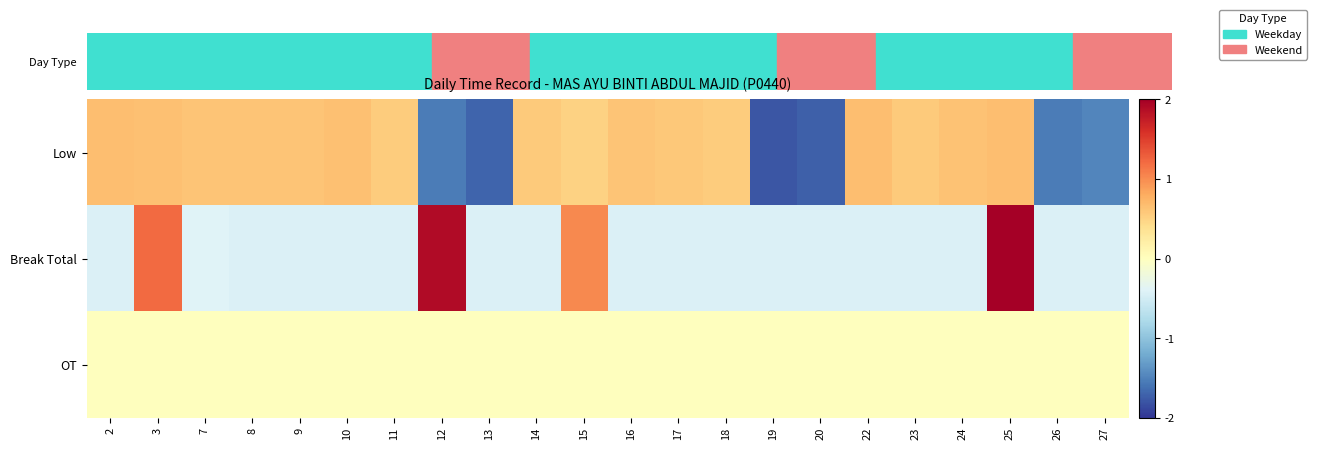

Reading left to right, transcribe all the data shown in this chart.

Low: 2=0.7	3=0.6	7=0.6	8=0.6	9=0.6	10=0.6	11=0.6	12=-1.5	13=-1.7	14=0.6	15=0.5	16=0.6	17=0.6	18=0.6	19=-1.8	20=-1.7	22=0.7	23=0.6	24=0.6	25=0.7	26=-1.5	27=-1.5
Break Total: 2=-0.4	3=1.2	7=-0.4	8=-0.4	9=-0.4	10=-0.4	11=-0.4	12=1.9	13=-0.4	14=-0.4	15=1.0	16=-0.4	17=-0.4	18=-0.4	19=-0.4	20=-0.4	22=-0.4	23=-0.4	24=-0.4	25=3.5	26=-0.4	27=-0.4
OT: 2=0.0	3=0.0	7=0.0	8=0.0	9=0.0	10=0.0	11=0.0	12=0.0	13=0.0	14=0.0	15=0.0	16=0.0	17=0.0	18=0.0	19=0.0	20=0.0	22=0.0	23=0.0	24=0.0	25=0.0	26=0.0	27=0.0